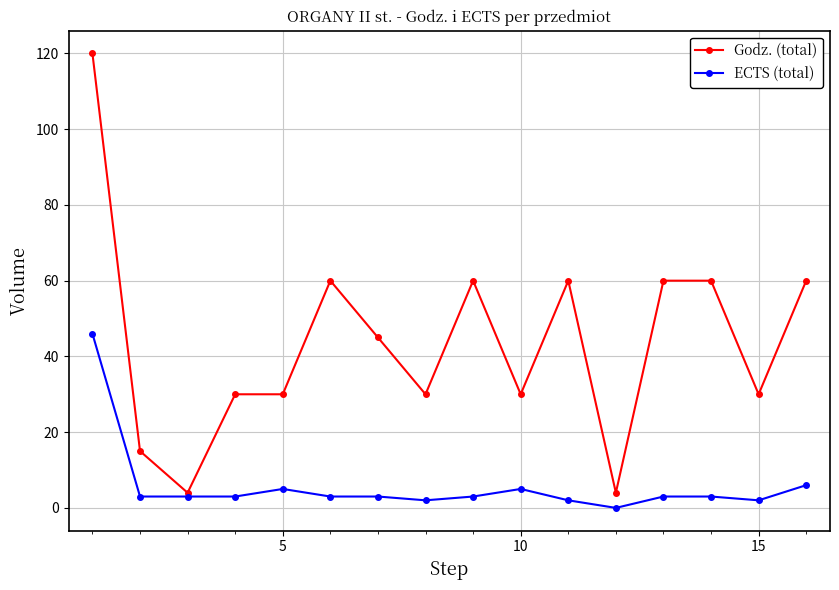

Which series has the largest total across all categories?

Godz. (total)